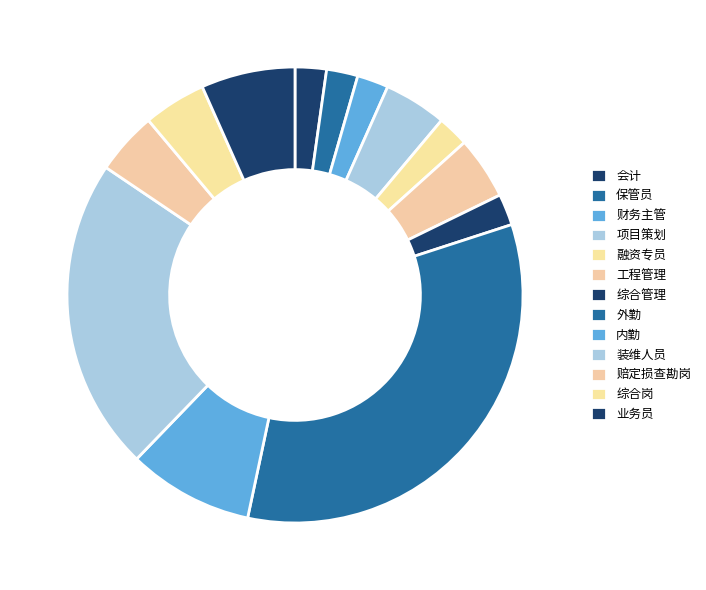

How many slices are in this pie chart?

13